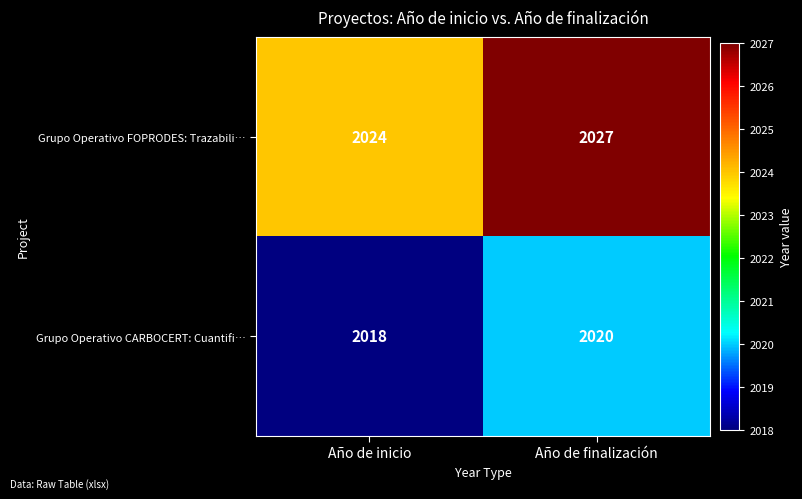

Reading left to right, list all the values displayed in this chart.

Grupo Operativo FOPRODES: Trazabili…: 2024	2027
Grupo Operativo CARBOCERT: Cuantifi…: 2018	2020